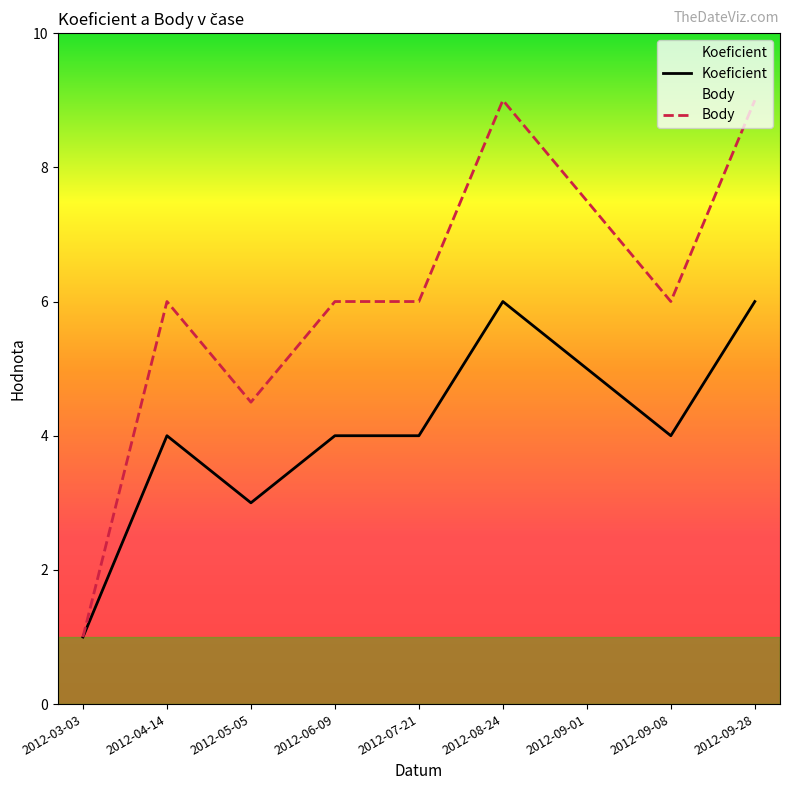

True or false: Koeficient has a value of 2.6 at 2012-06-09.

False